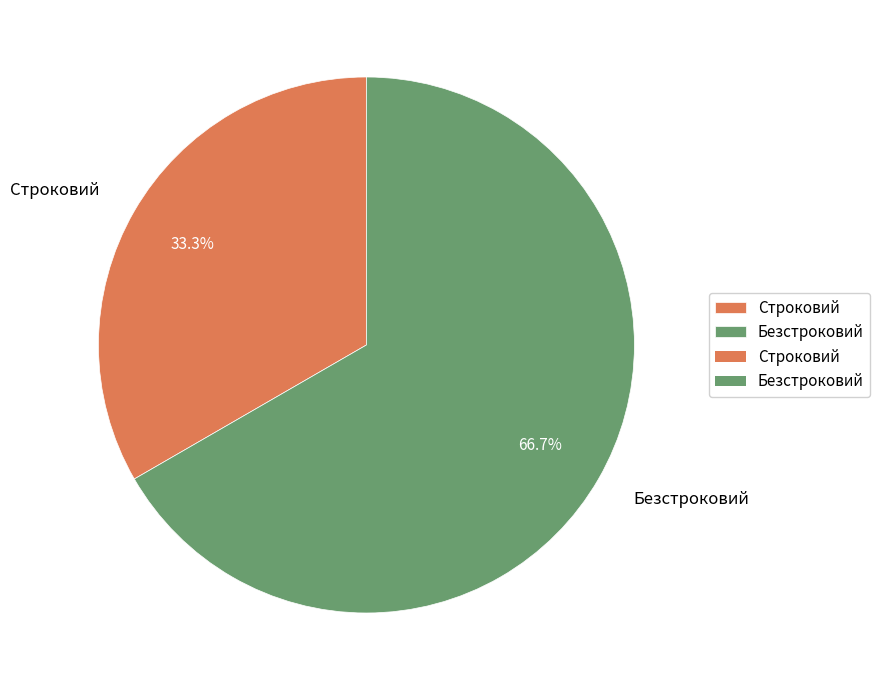

Which slice is the smallest?

Строковий